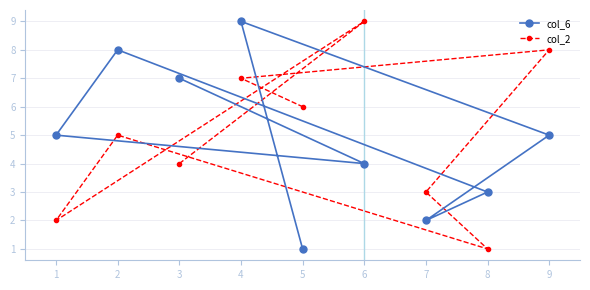

Is it true that col_6 equals 3 at 8?

True